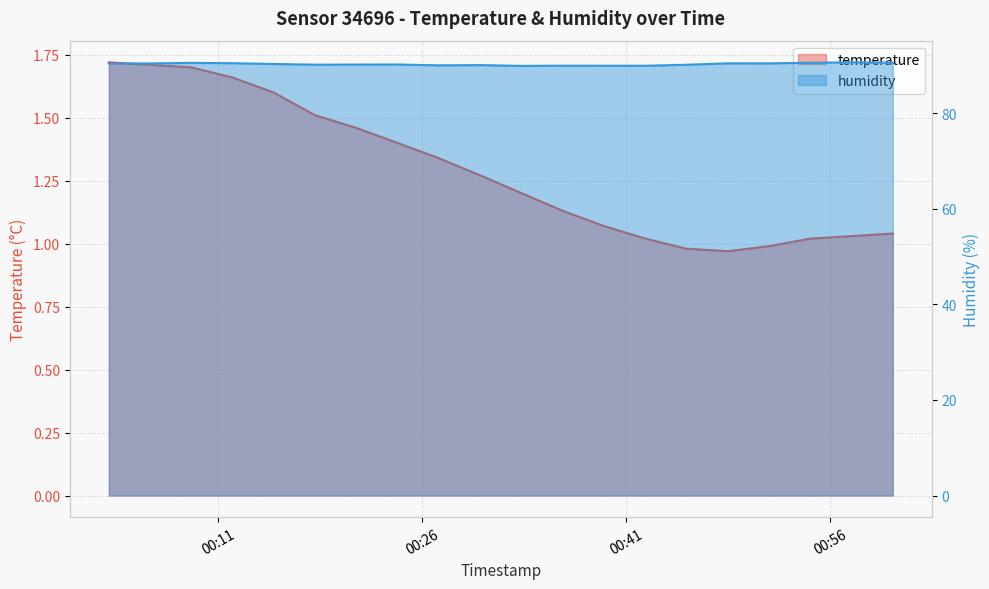

At which category is the sum across all series the highest?

2023-02-01T00:09:00